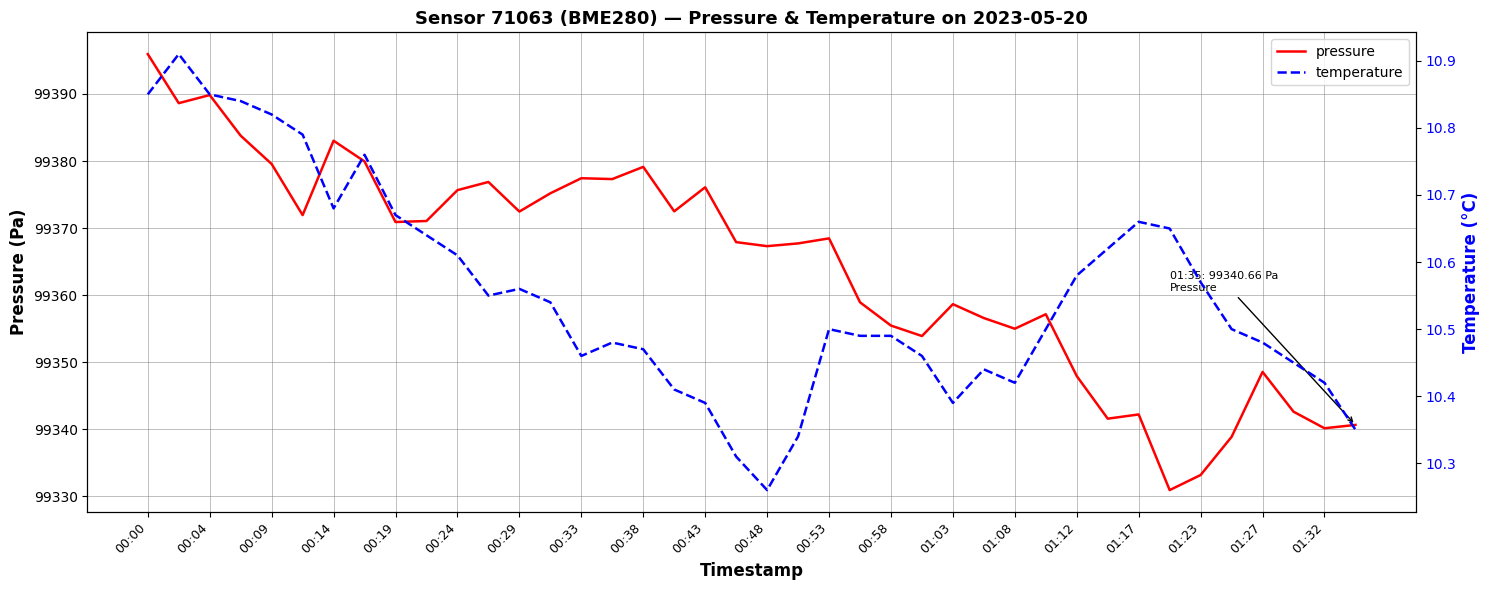

The value of pressure at 00:04 is 152348.4. True or false?

False